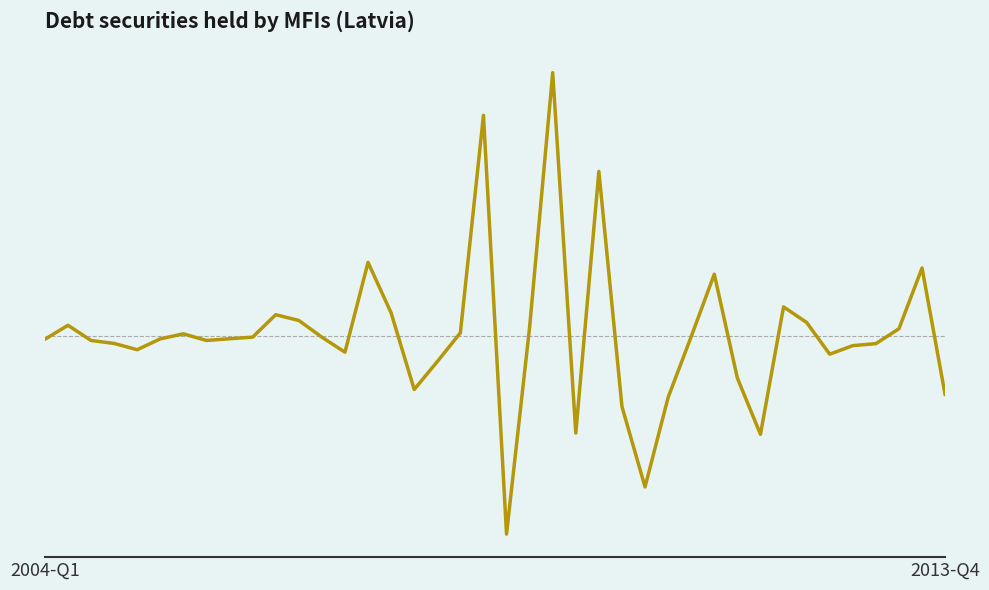

Does the chart have visible grid lines?

No